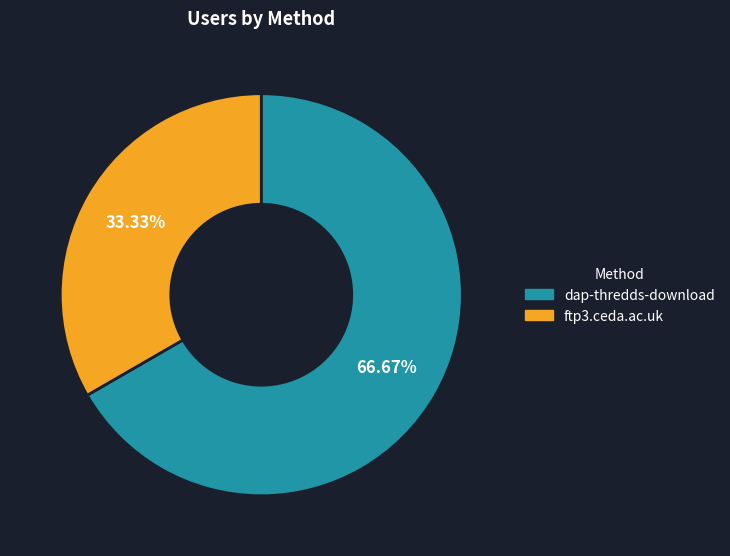

What is the largest slice in the pie chart?

dap-thredds-download